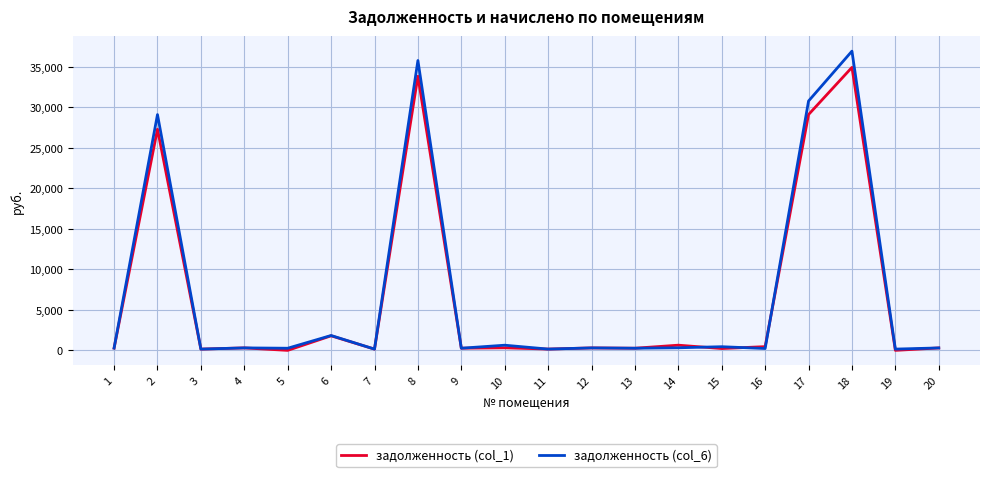

Where is the first local maximum for задолженность (col_6)?

2